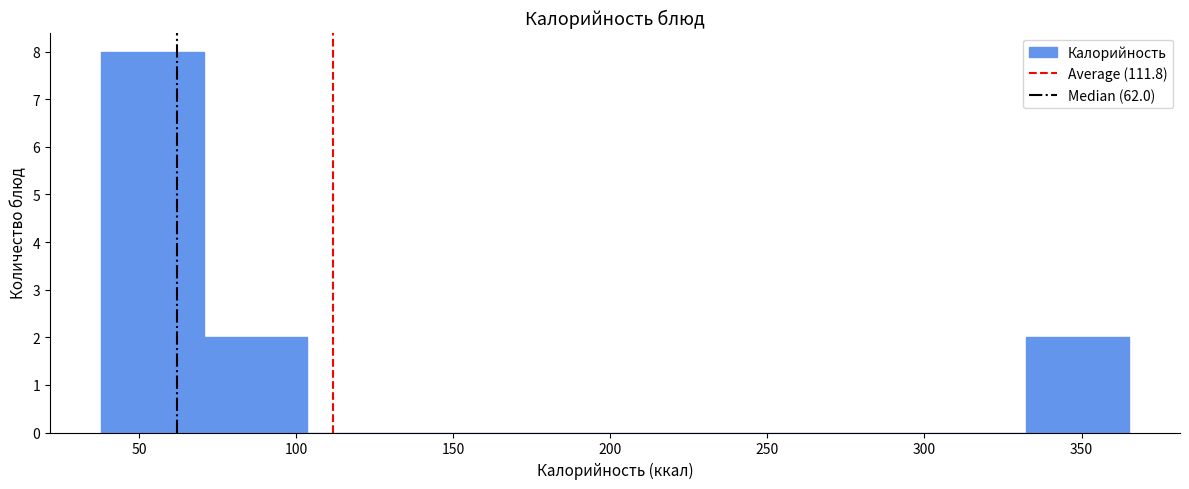

Reading left to right, transcribe this chart: for each bar, give the range it covers on the x-axis and its height. Neither the bar edges nor the heights are printed on the chart, so give them approximately, as read against the axes.

40 to 70: 8
70 to 105: 2
105 to 135: 0
135 to 170: 0
170 to 200: 0
200 to 235: 0
235 to 265: 0
265 to 300: 0
300 to 330: 0
330 to 365: 2